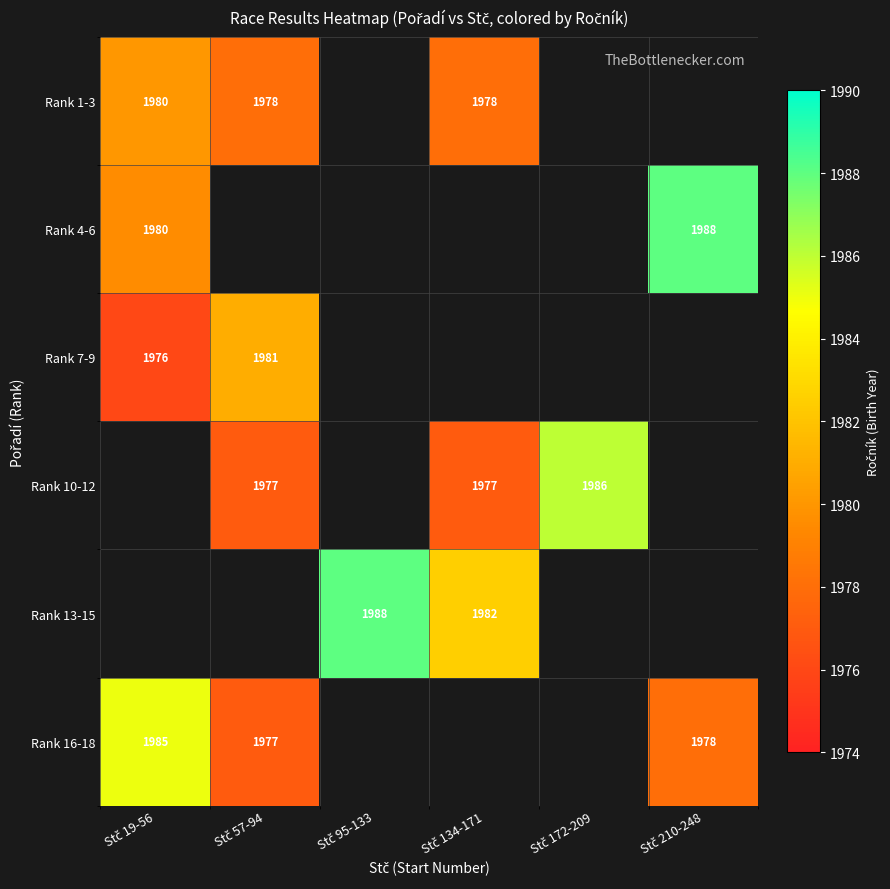

What is the difference between the maximum and minimum values in the Rank 1-3 series?

2.0